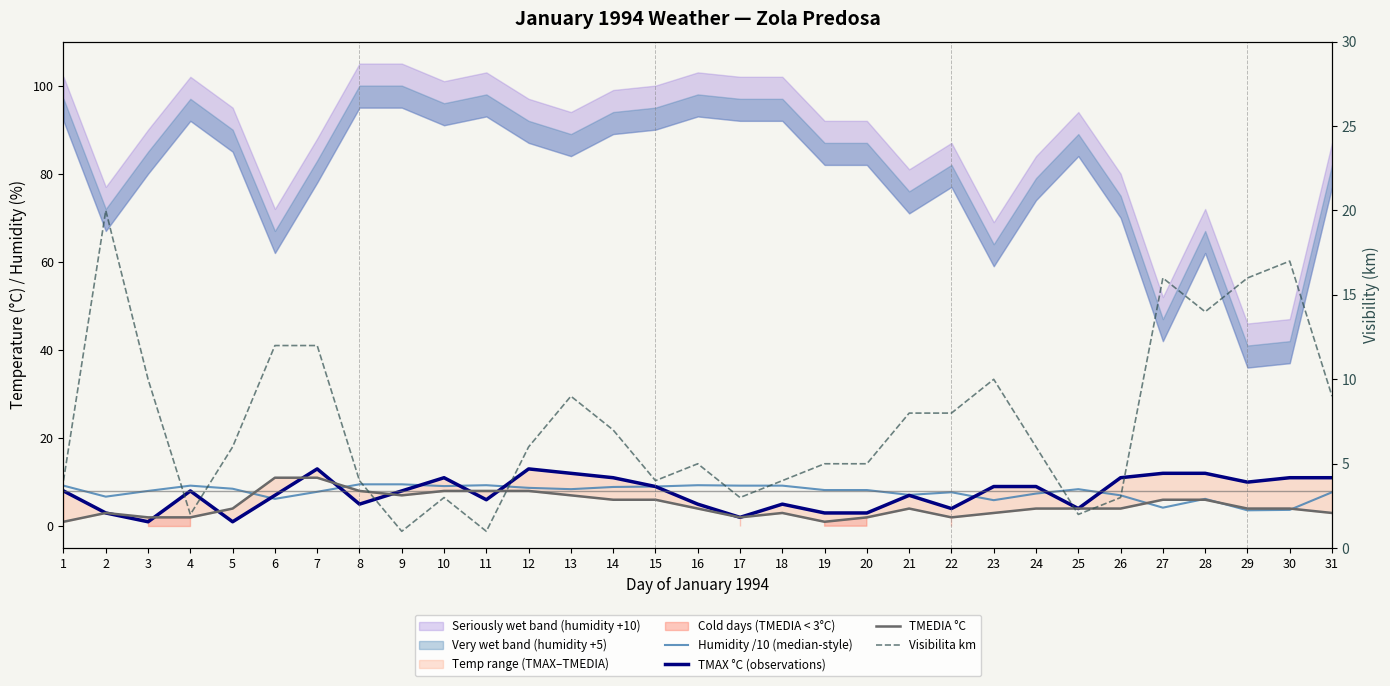

Rank the series by their maximum value, from highest to lowest.

Visibilita km, TMAX °C (observations), TMEDIA °C, Humidity /10 (median-style)